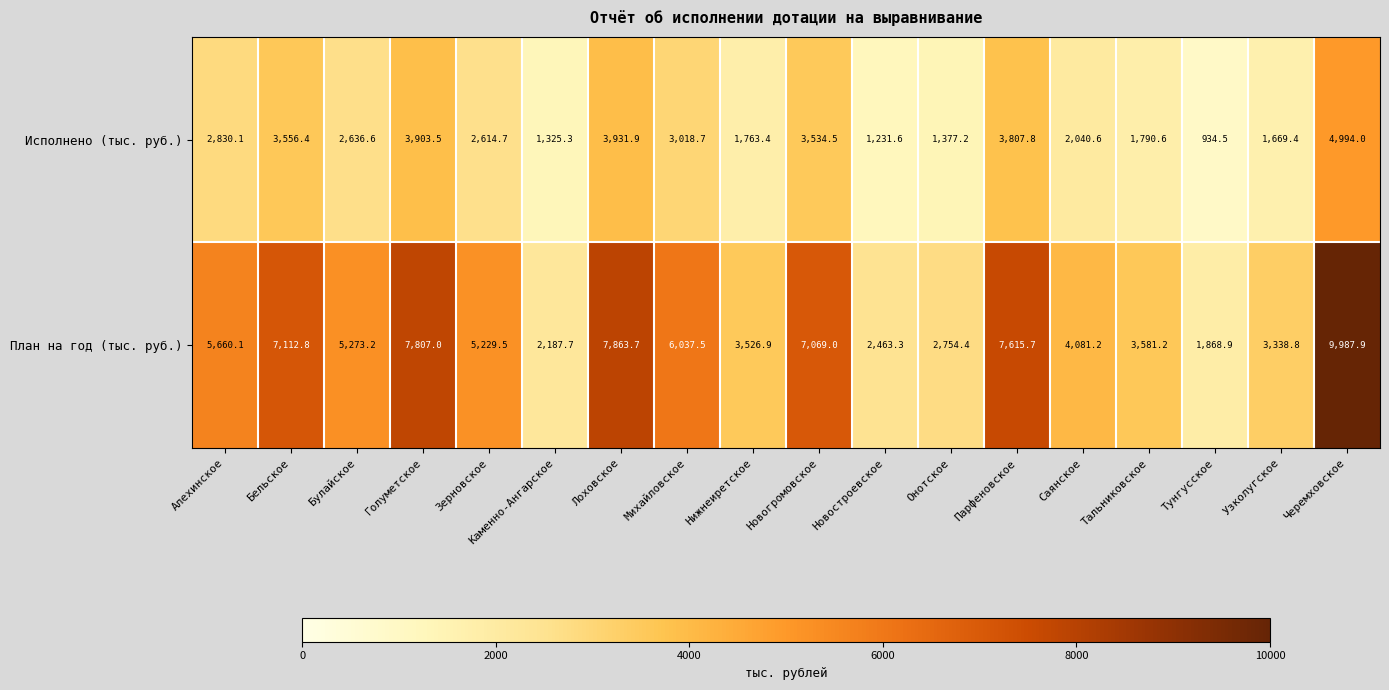

Is the value of Исполнено (тыс. руб.) at Тальниковское greater than the value of План на год (тыс. руб.) at Голуметское?

No